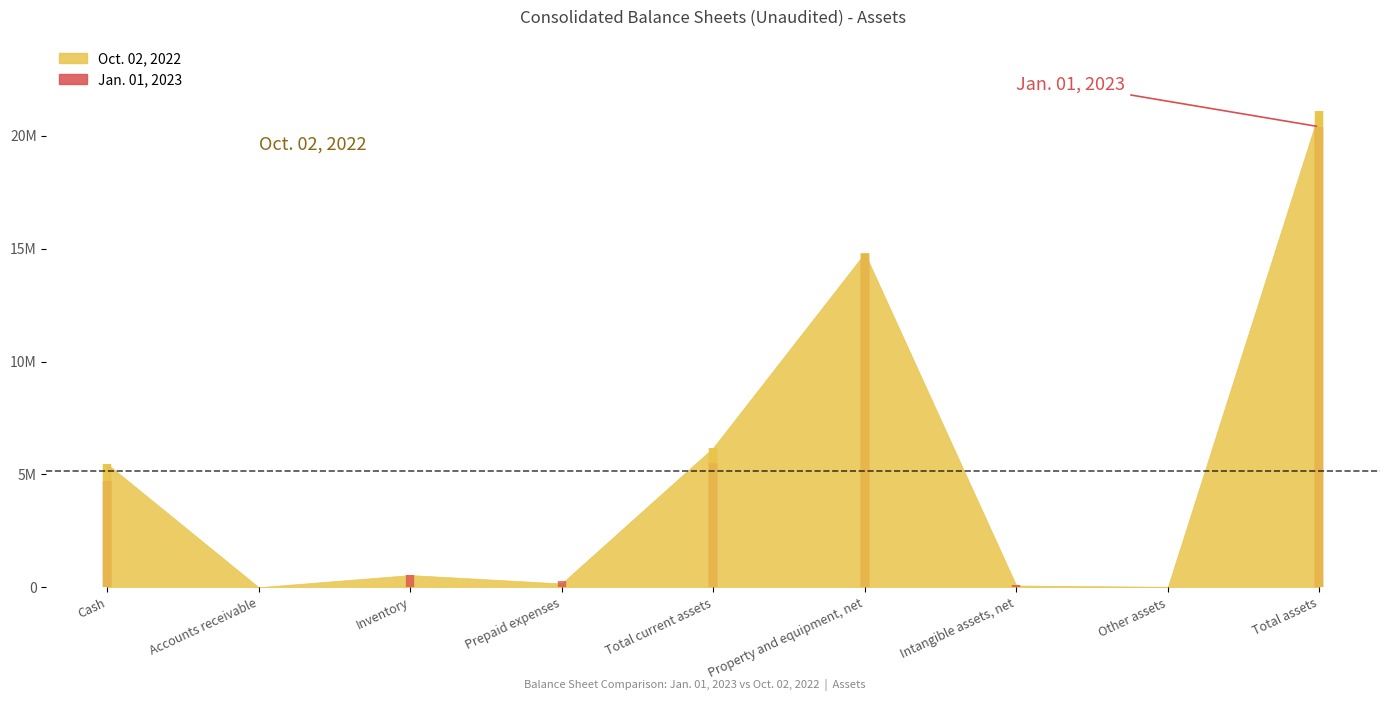

How many lines are shown in the chart?

1